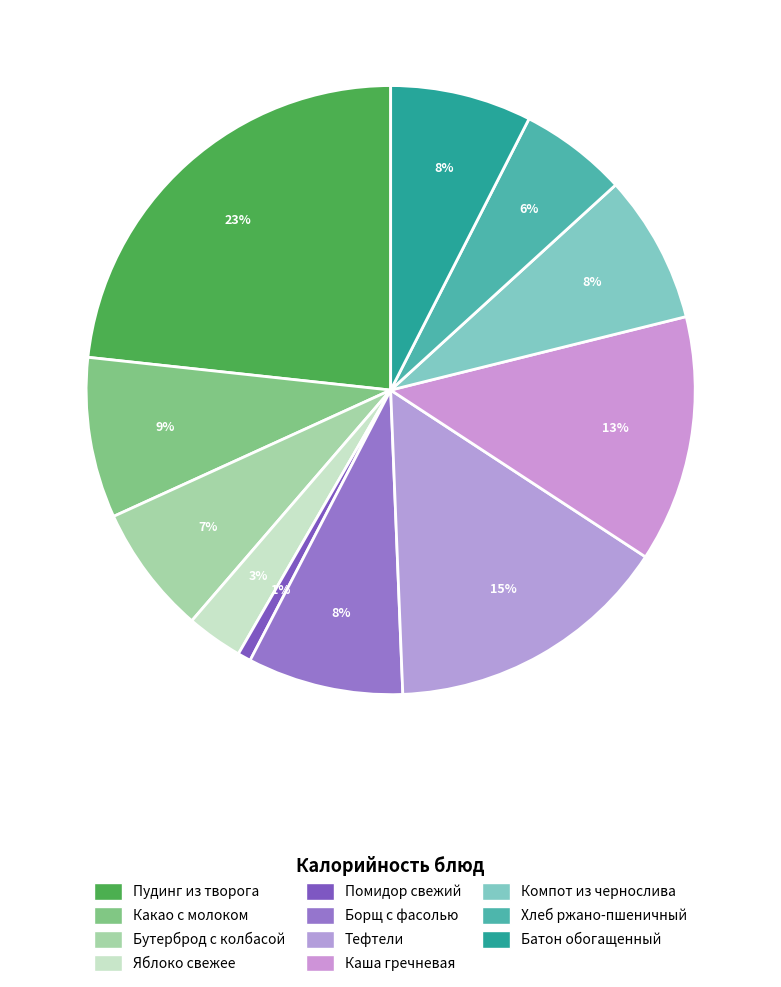

How many segments does this pie chart have?

11